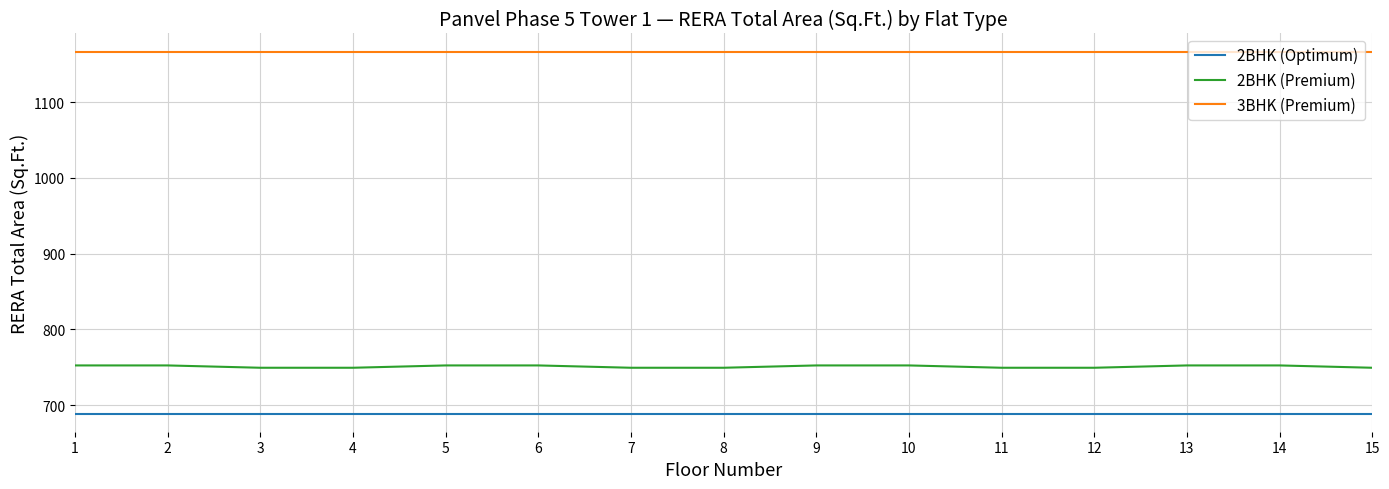

What is the minimum value shown in the chart?

689.0